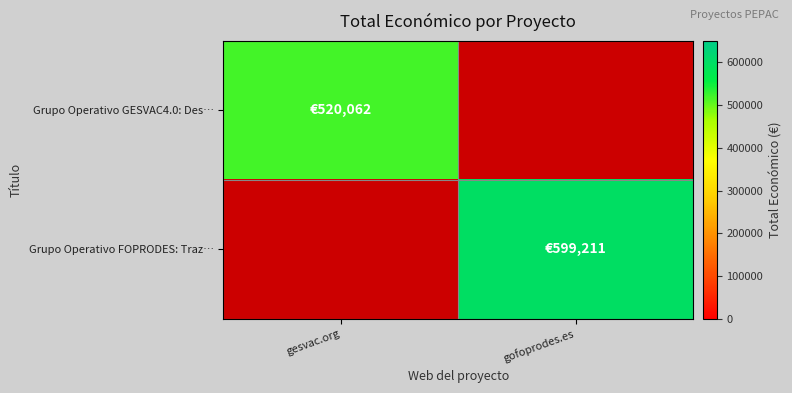

Which has a higher value, gofoprodes.es or gesvac.org?

gesvac.org